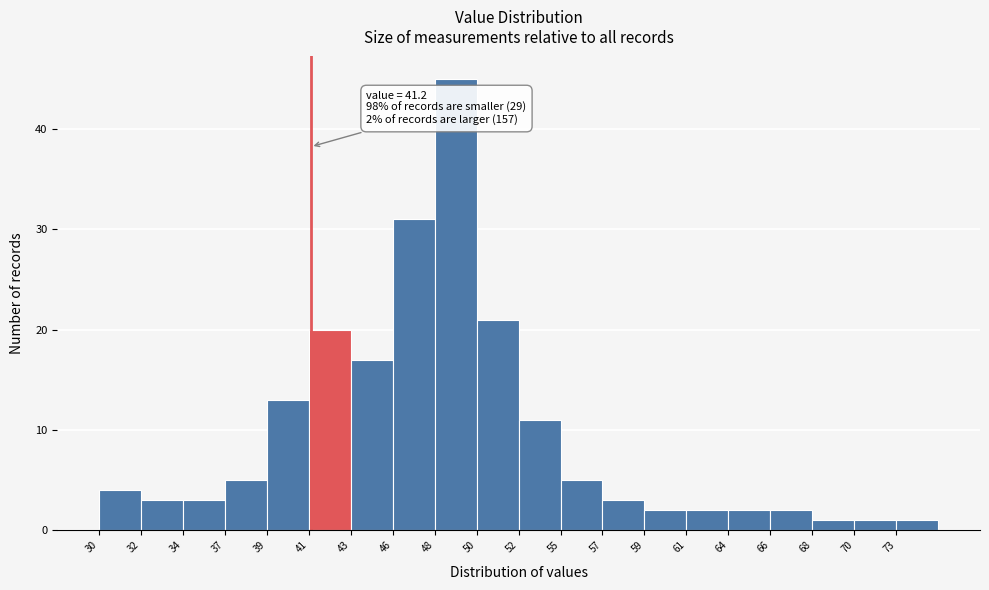

Which range on the x-axis has the tallest bar?

48.0 to 50.0